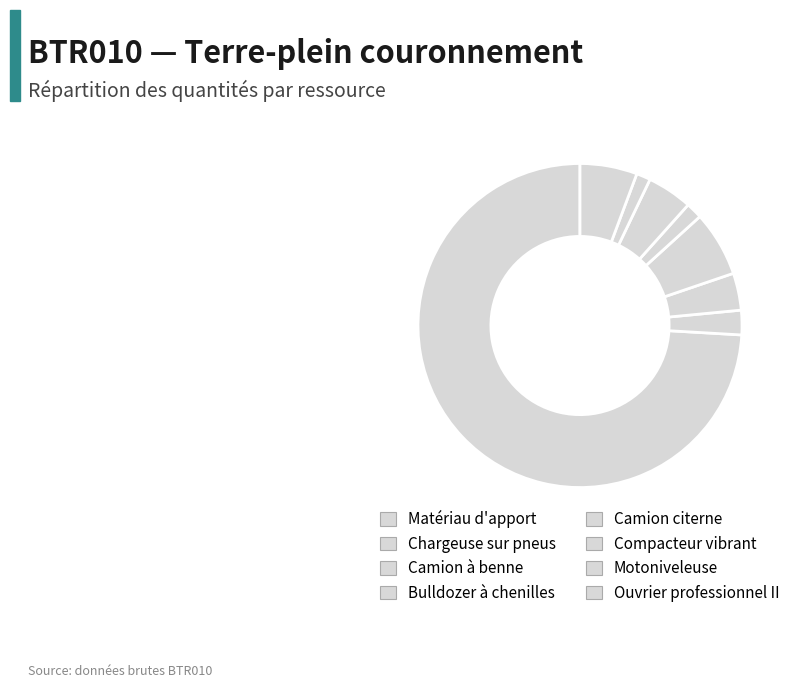

What is the largest slice in the pie chart?

Matériau d'apport